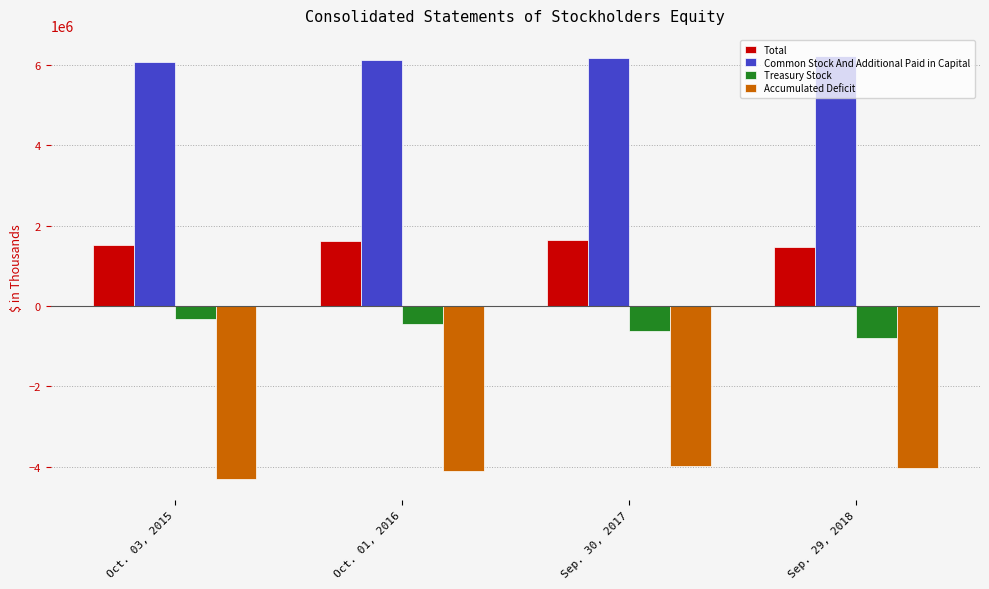

How many data points in Accumulated Deficit are less than -4032722?

2